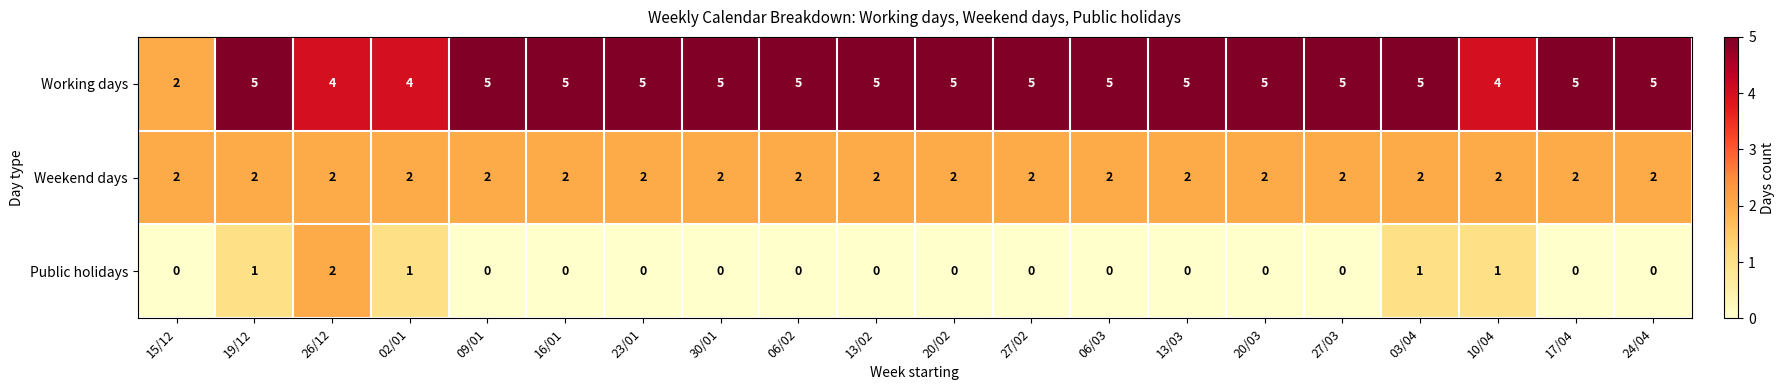

List the series in order of their overall mean, highest first.

Working days, Weekend days, Public holidays